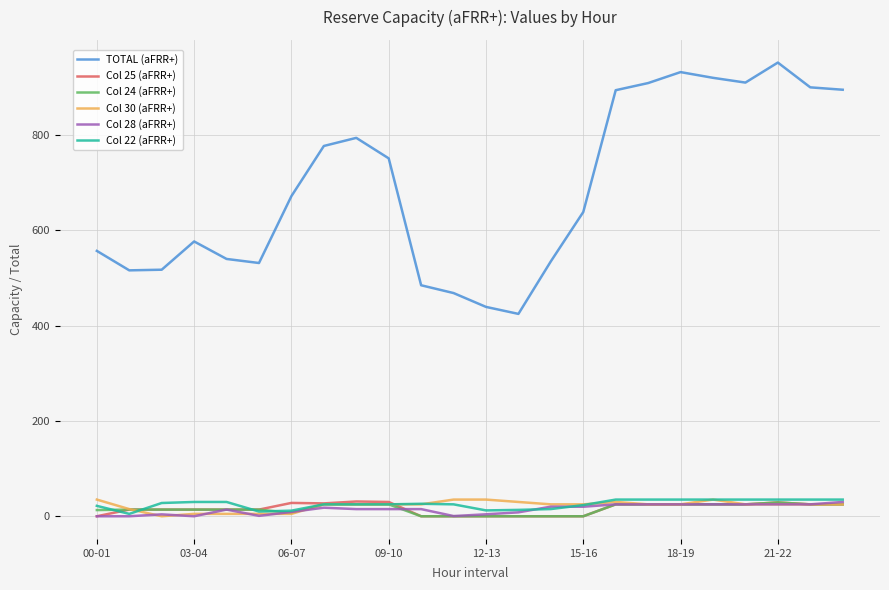

Which series has the largest total across all categories?

TOTAL (aFRR+)